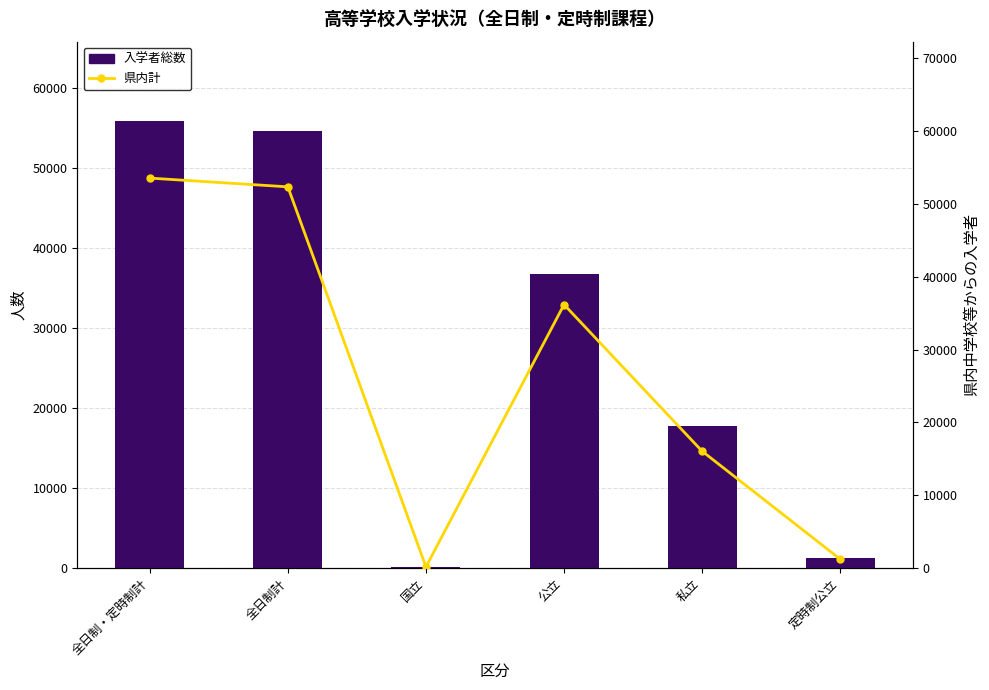

Which series has the largest total across all categories?

入学者総数